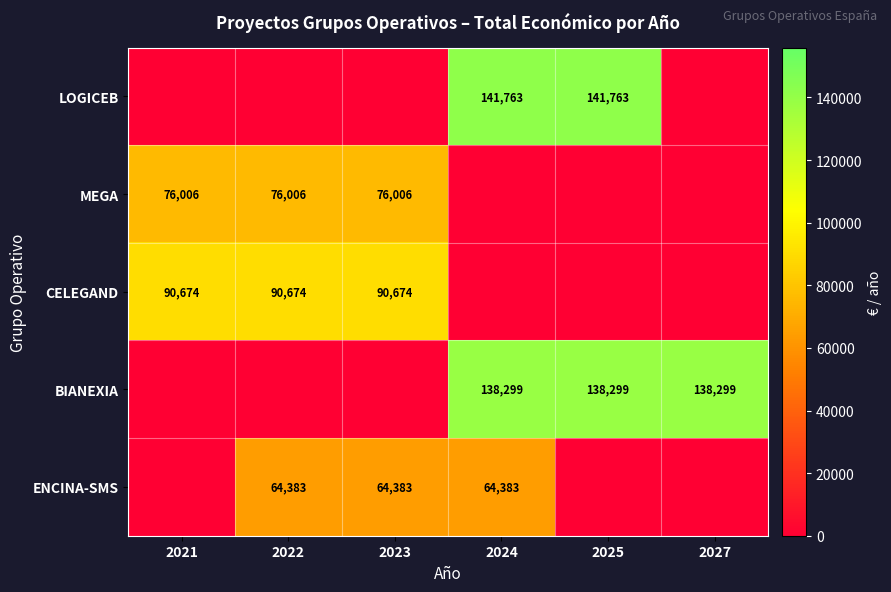

True or false: MEGA has a value of 104219.1 at 2022.

False